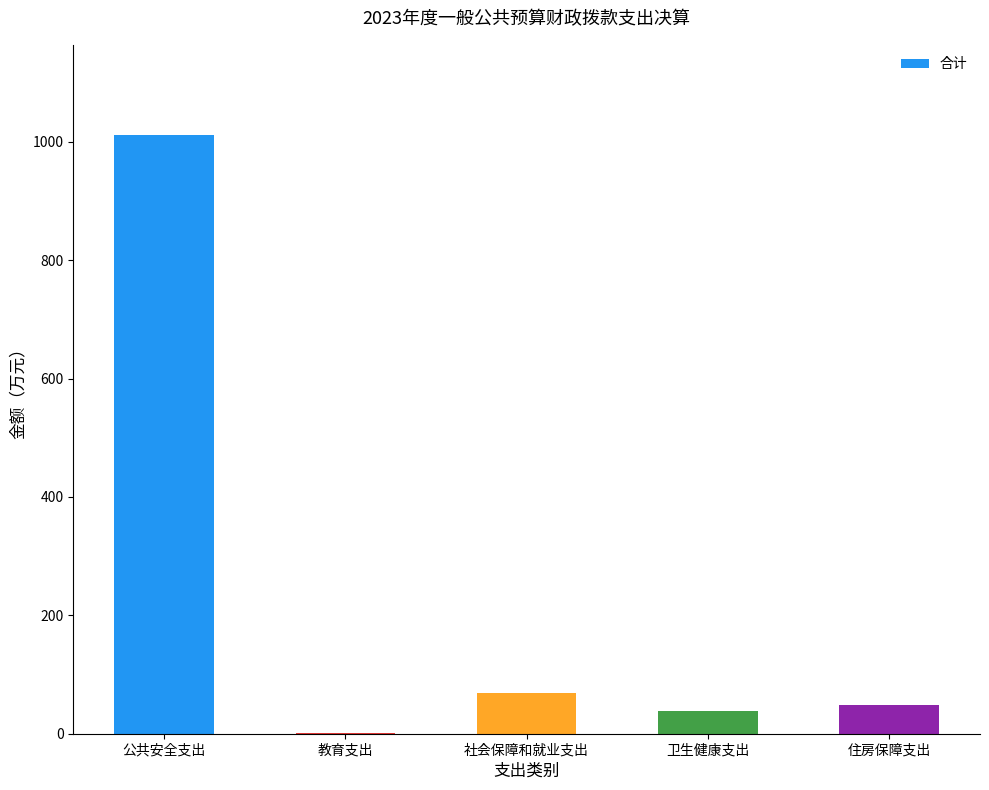

At which category does the chart reach its peak across all series?

公共安全支出